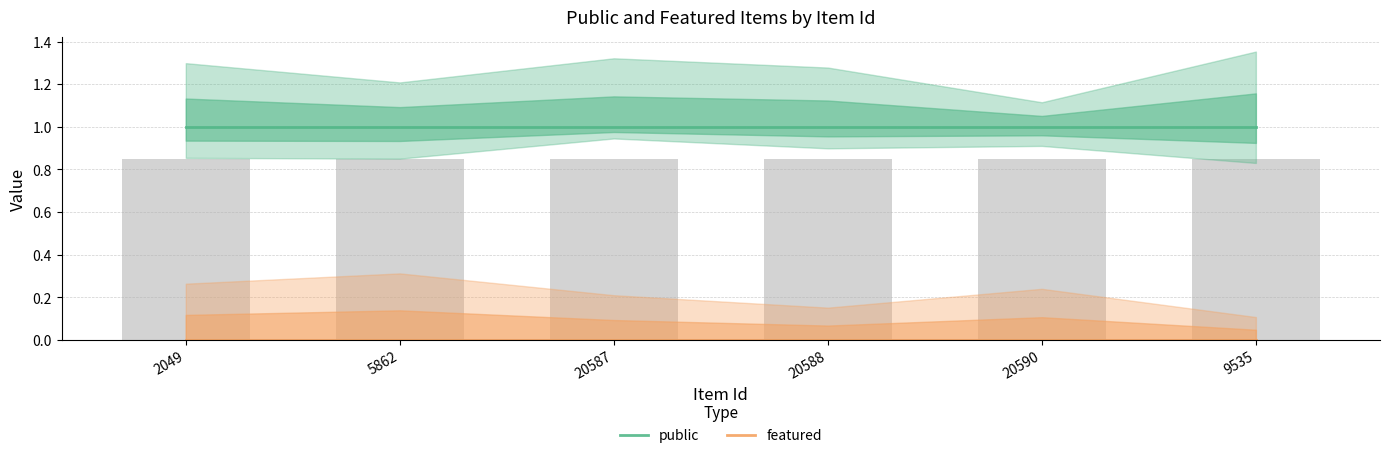

Is it true that public equals 0 at 2049?

False